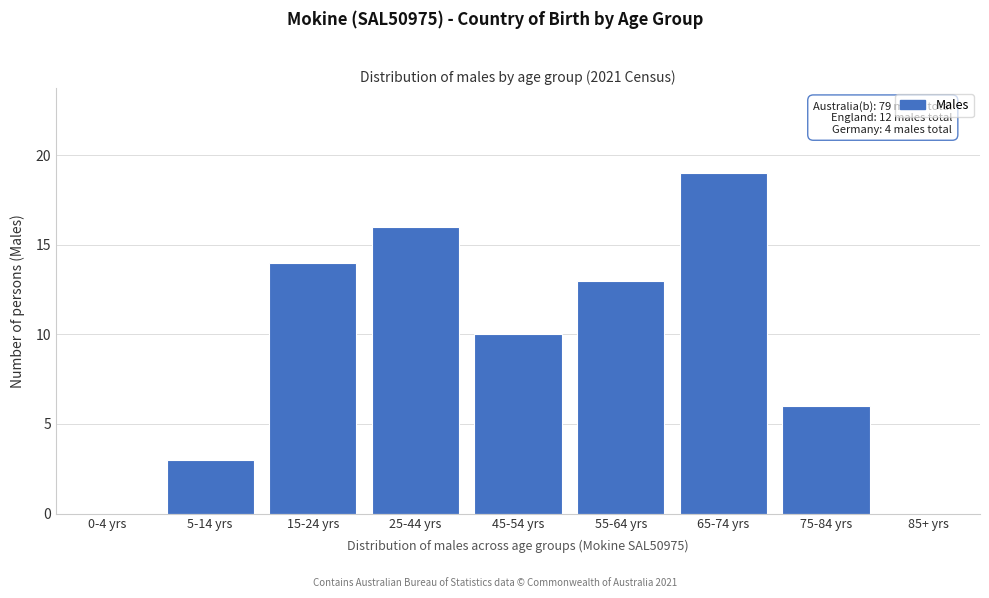

Reading left to right, transcribe all the data shown in this chart.

0-4 yrs=0	5-14 yrs=3	15-24 yrs=14	25-44 yrs=16	45-54 yrs=10	55-64 yrs=13	65-74 yrs=19	75-84 yrs=6	85+ yrs=0